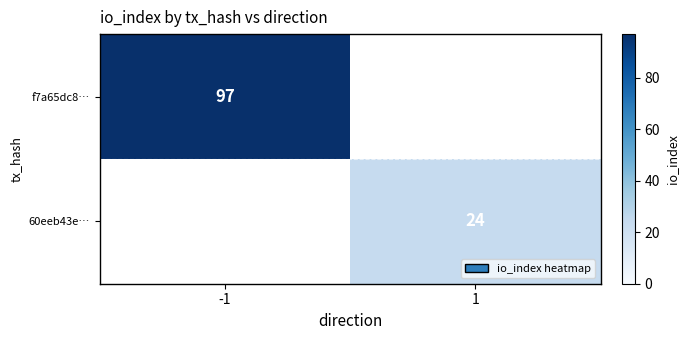

Is the value of f7a65dc8… at -1 greater than the value of 60eeb43e… at 1?

Yes